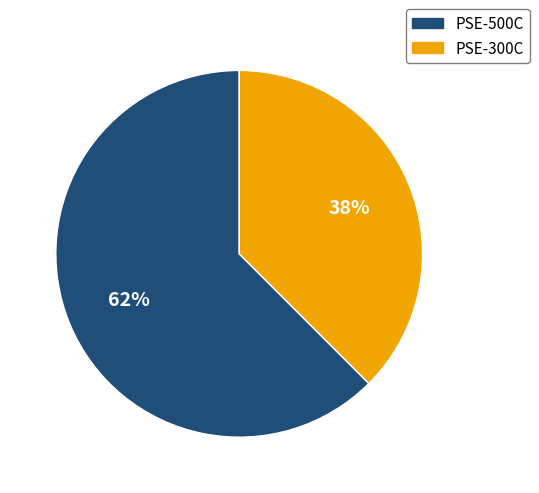

Which category has the smallest portion of the pie?

PSE-300C